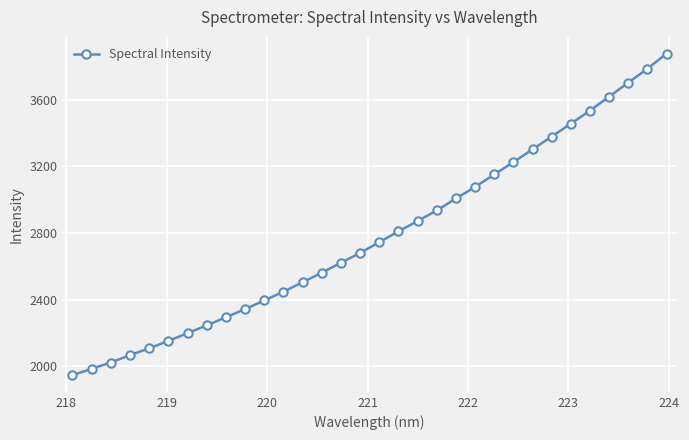

What is the value of the 32nd point from the left?

3875.8